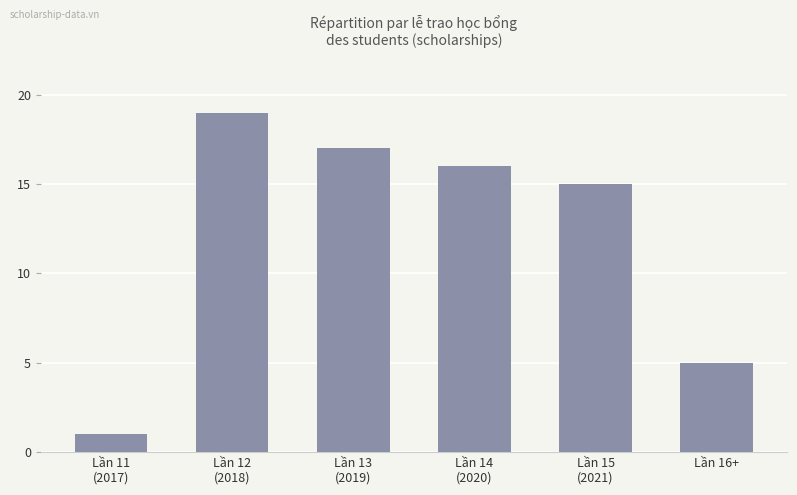

How many distinct data groups are displayed?

1